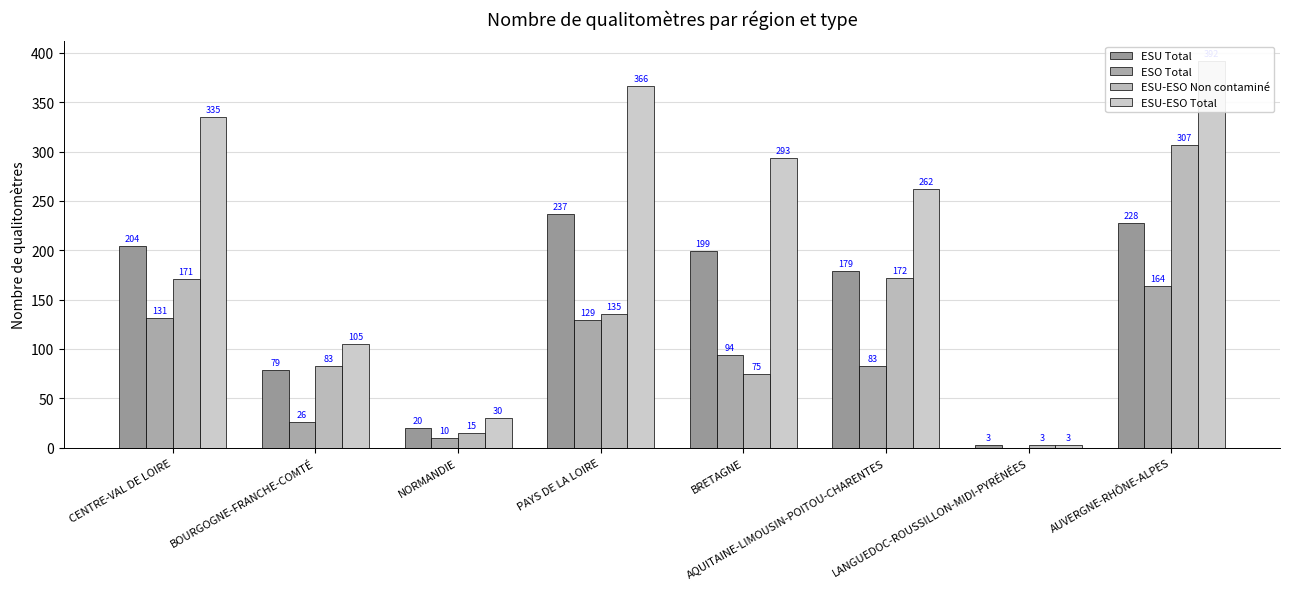

True or false: ESU-ESO Non contaminé has a value of 120 at BOURGOGNE-FRANCHE-COMTÉ.

False